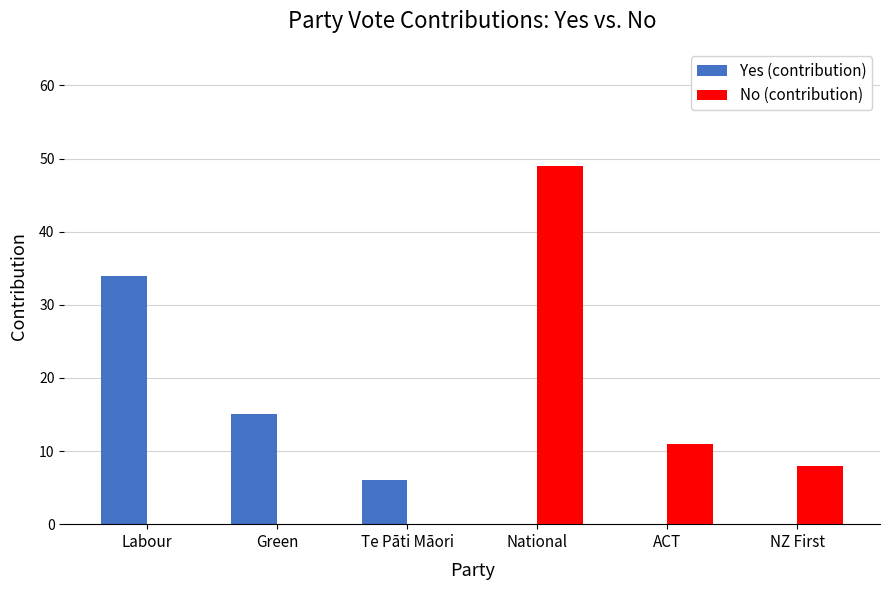

At which label is Yes (contribution) closest to 17?

Green